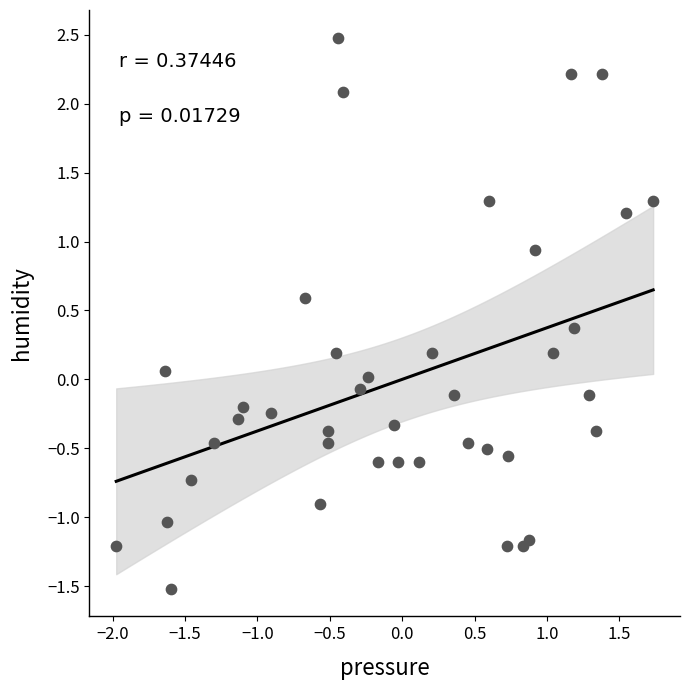

What is the range of Y values (max minus min)?

4.0